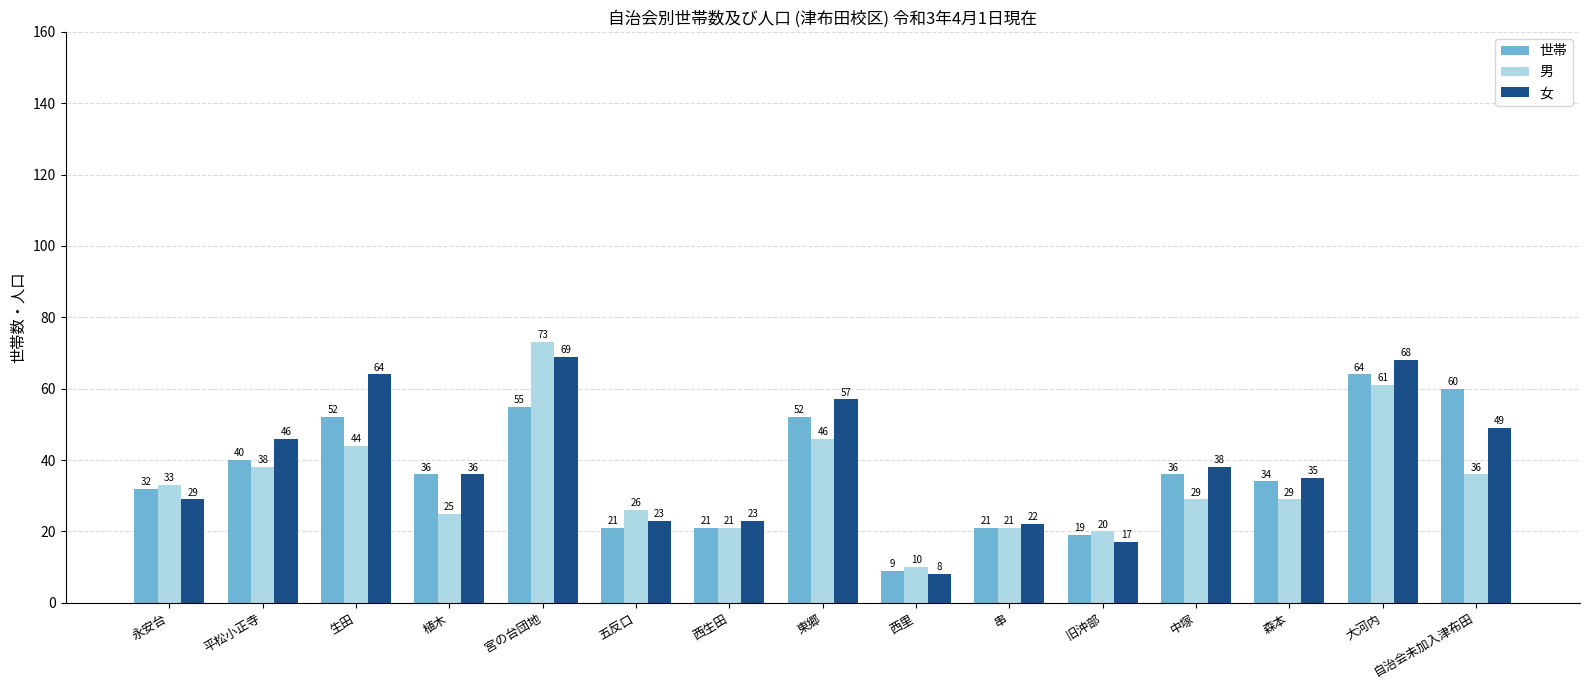

What is the total value across all series at 五反口?

70